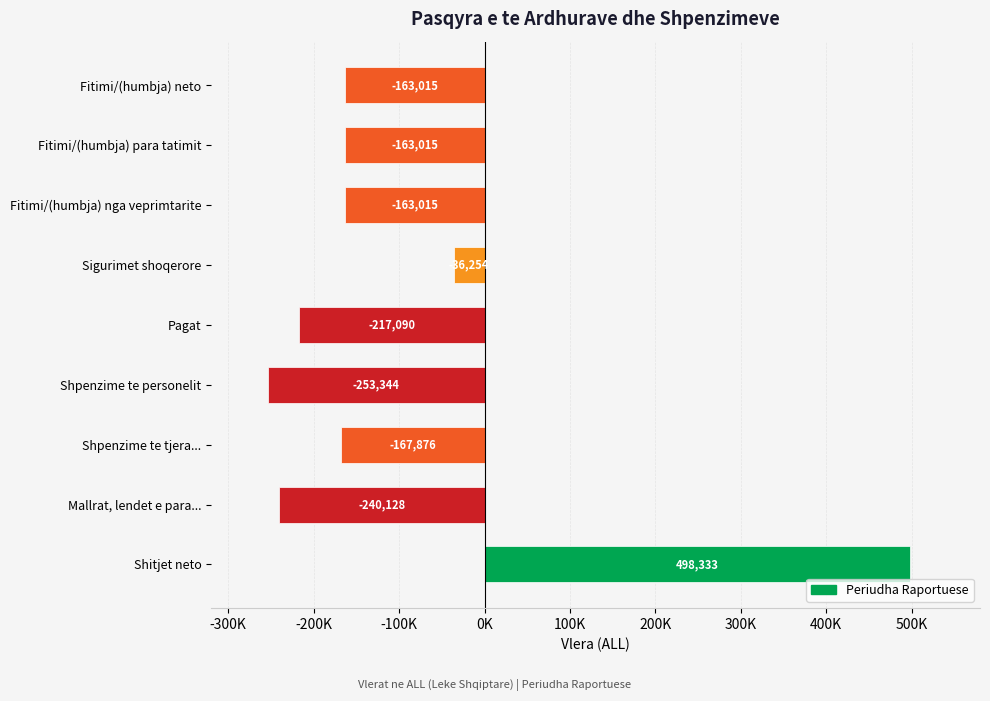

What is the minimum value shown in the chart?

-253344